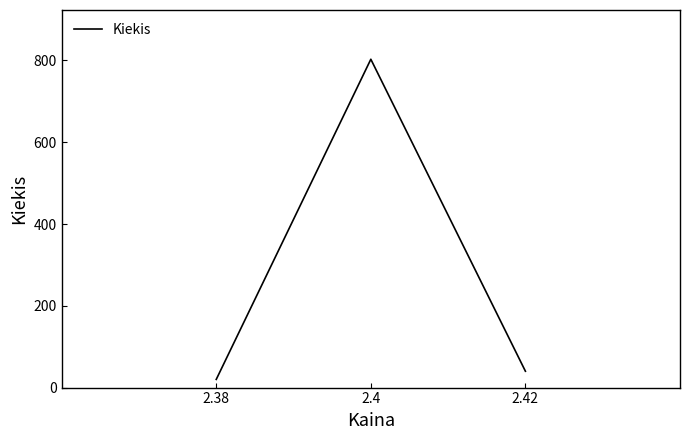

How many lines are shown in the chart?

1